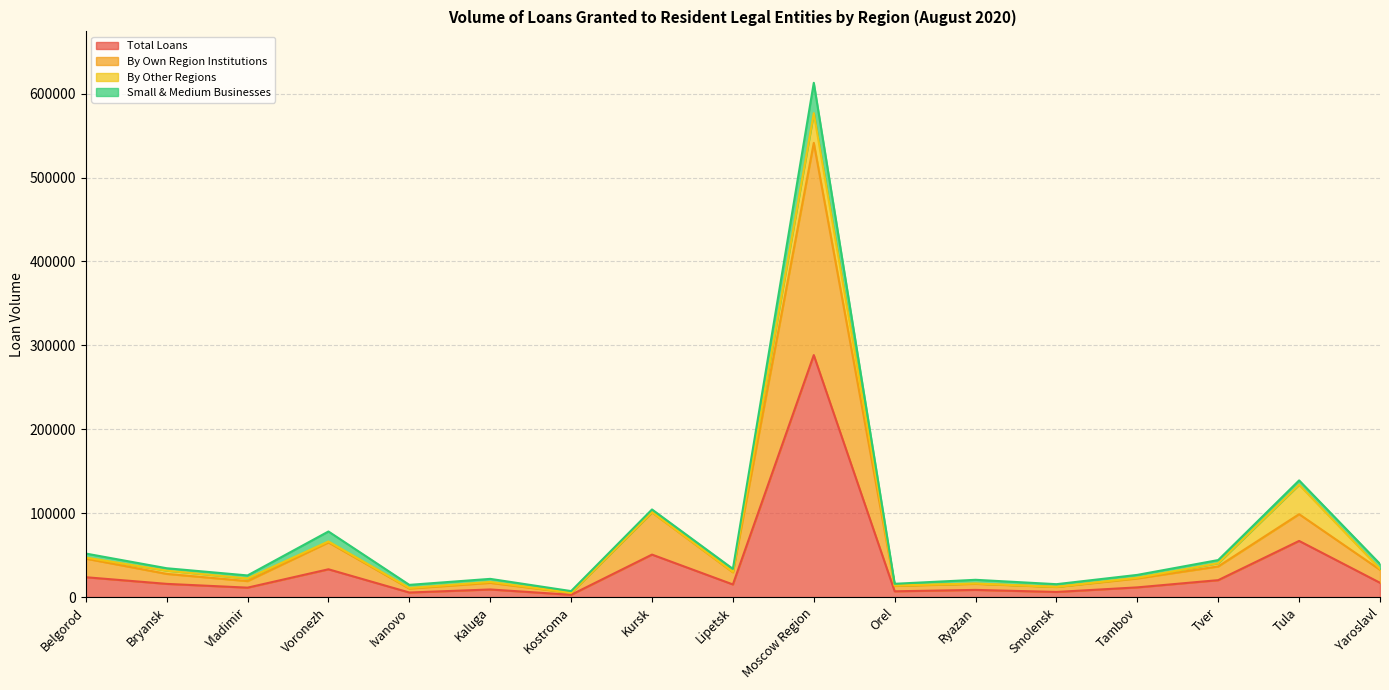

Is it true that Total Loans equals 23684 at Belgorod?

True